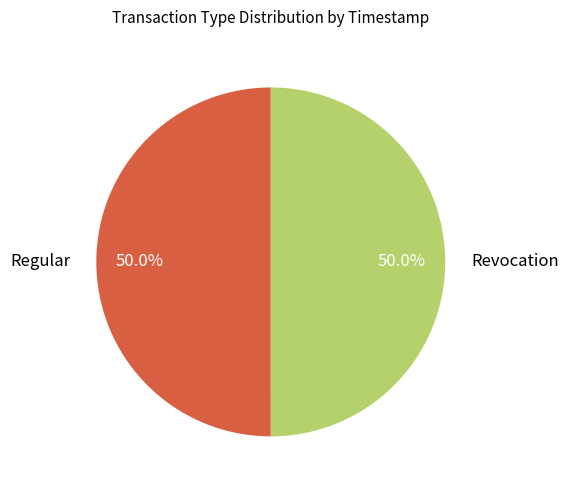

Approximately how many times larger is the value at Regular compared to Revocation?

1.0